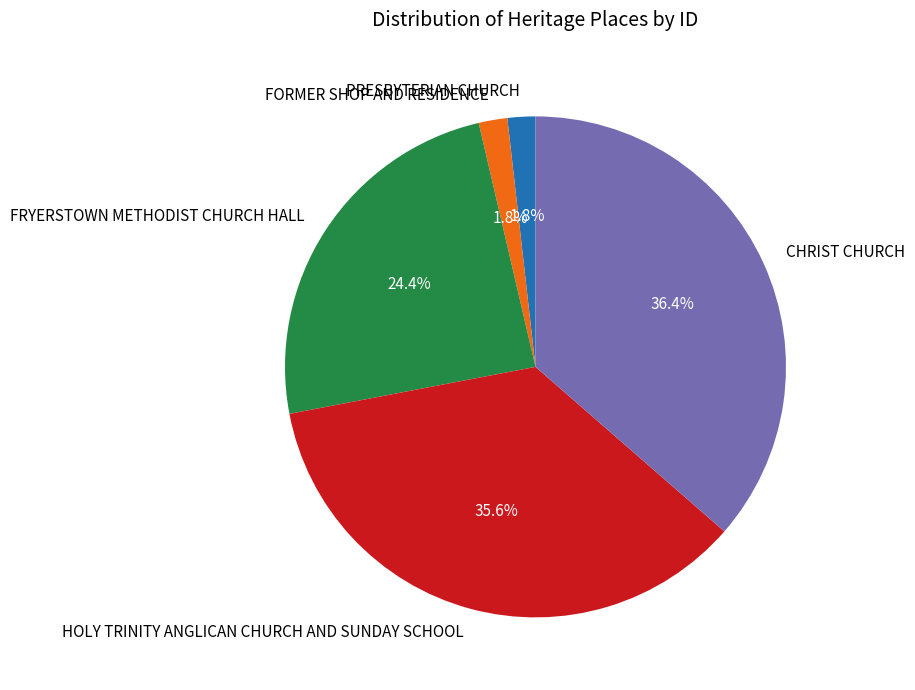

To the nearest percent, what portion does FORMER SHOP AND RESIDENCE represent?

2%